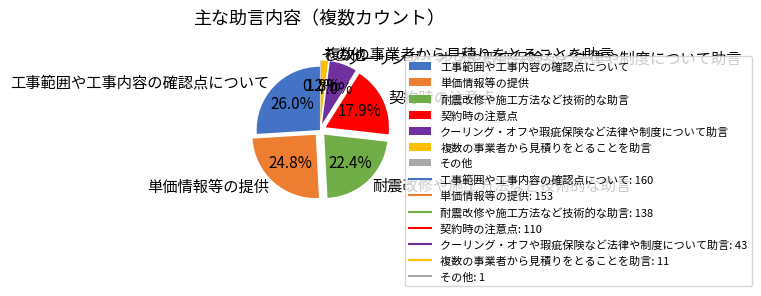

Is it true that クーリング・オフや瑕疵保険など法律や制度について助言 is 7% of the pie?

True